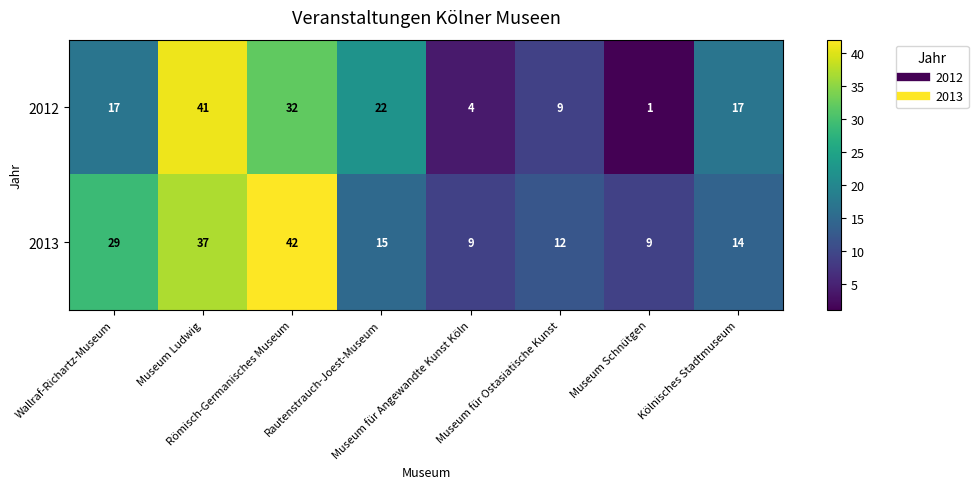

Between Museum Ludwig and Rautenstrauch-Joest-Museum, which series saw the biggest shift?

2013